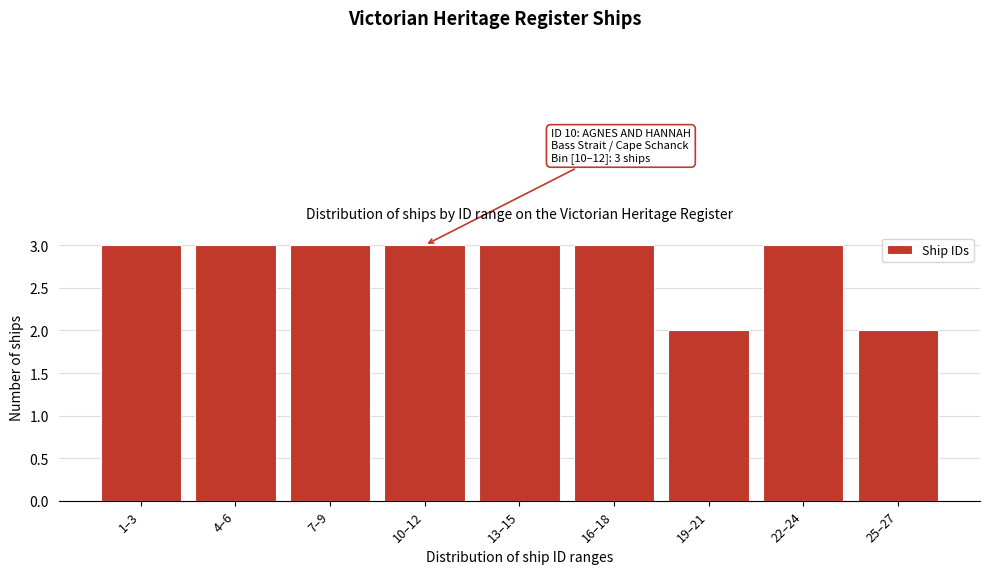

Reading right to left, what are all the values shown in this chart?

2	3	2	3	3	3	3	3	3